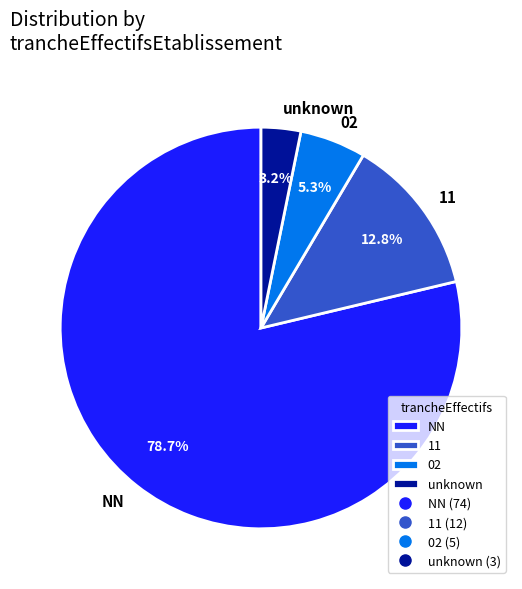

Between unknown and 11, which is larger?

11